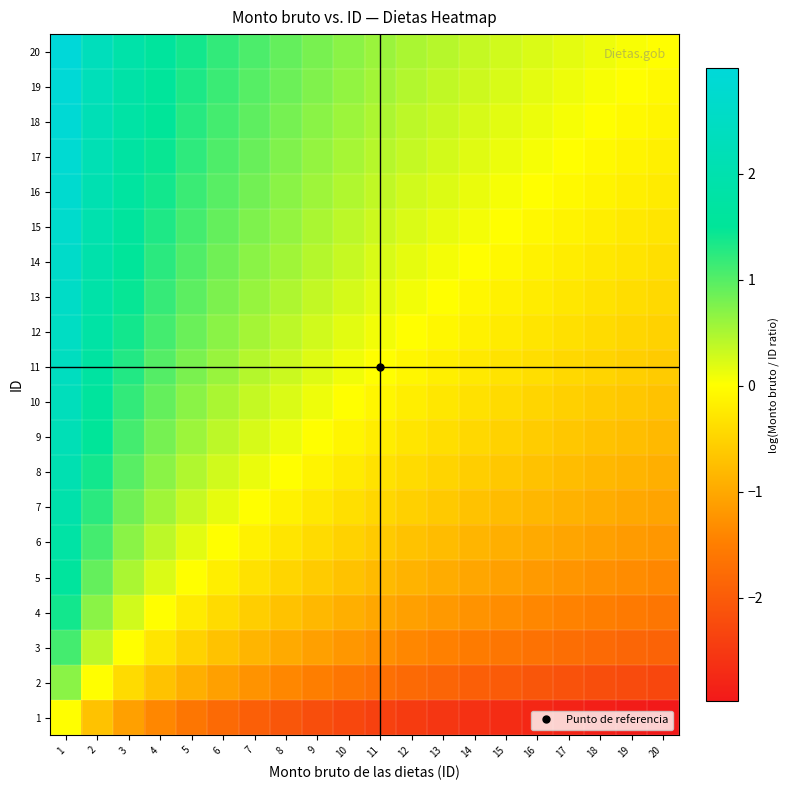

What is the total value across all series at 20?

-17.5